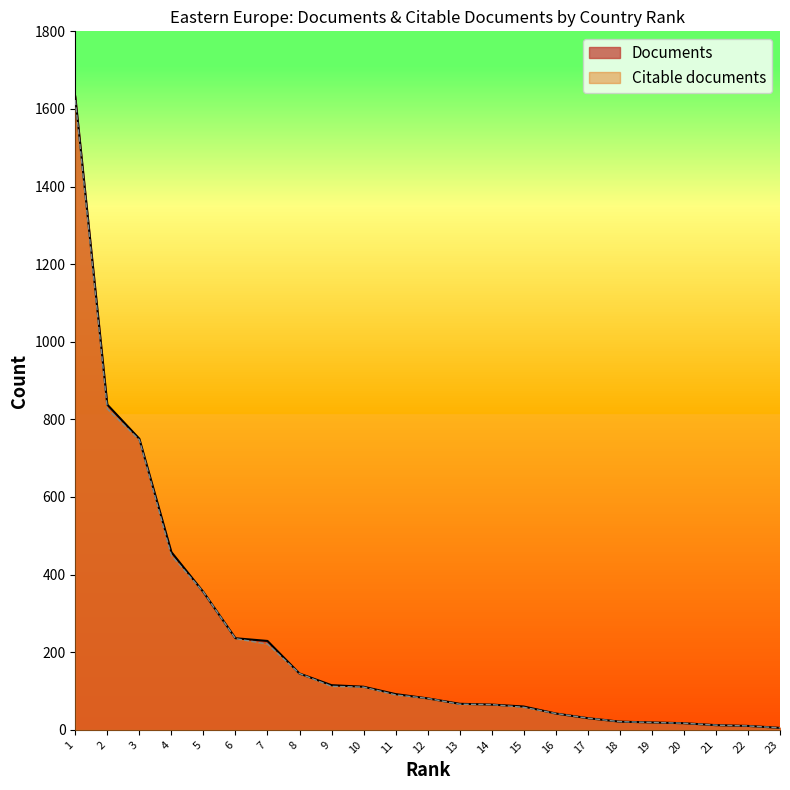

What is the greatest value displayed?

1632